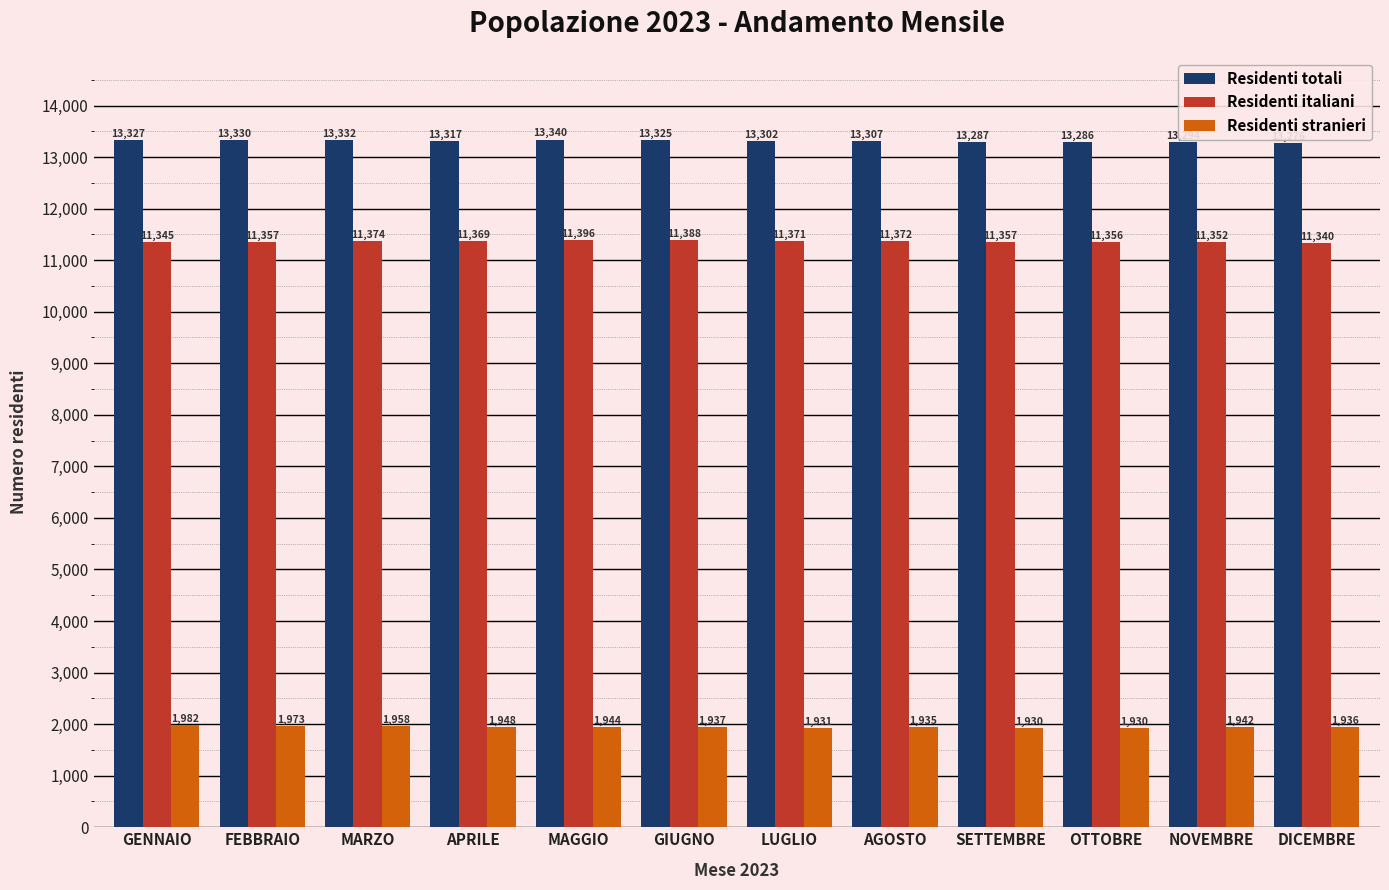

Does the chart contain stacked bars?

No